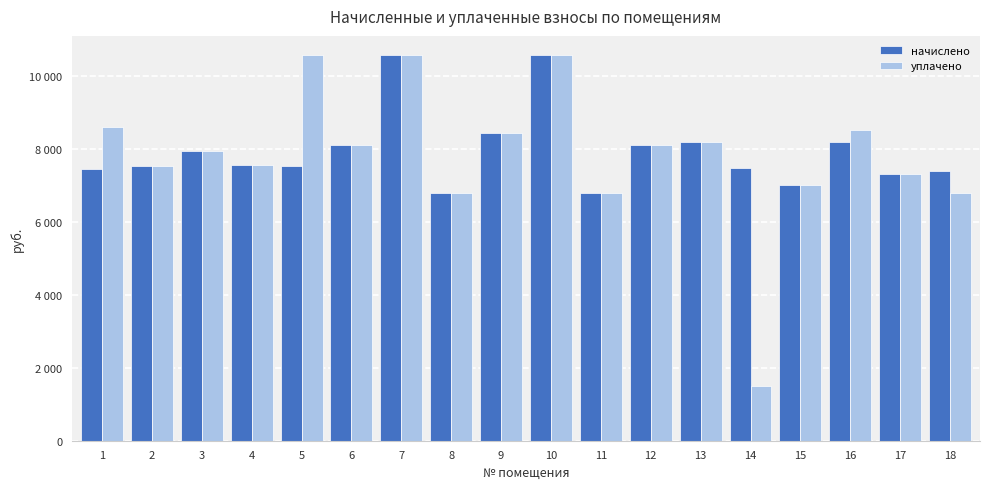

What are all the series names shown in the legend?

начислено, уплачено